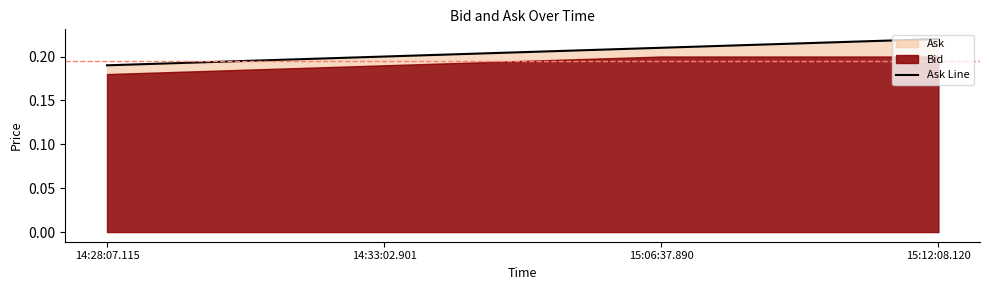

At which category does the chart reach its minimum across all series?

14:28:07.115